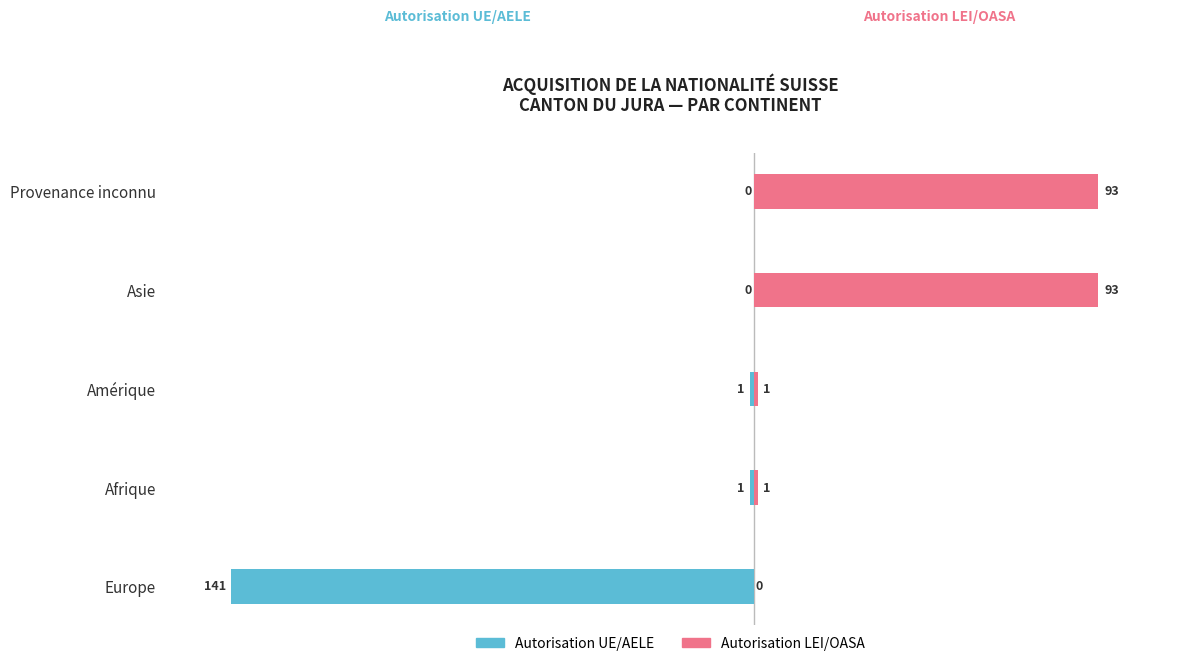

Between Asie and Provenance inconnu, which series saw the biggest shift?

Autorisation UE/AELE